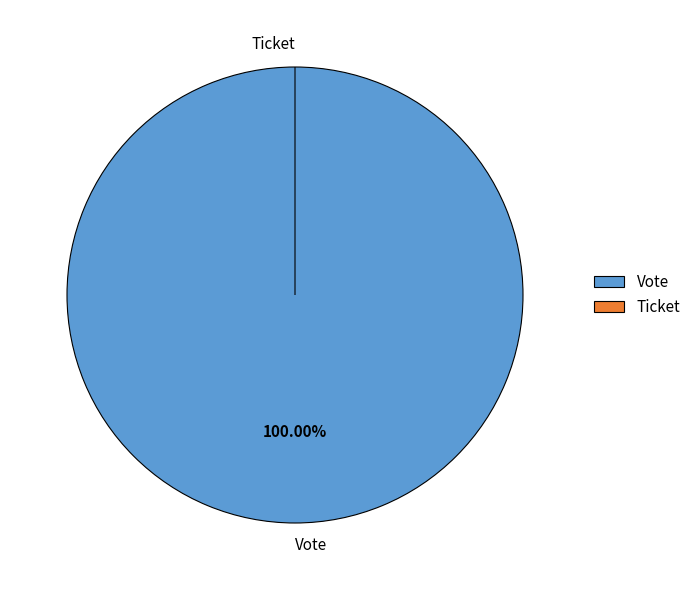

Which category has the smallest portion of the pie?

Ticket